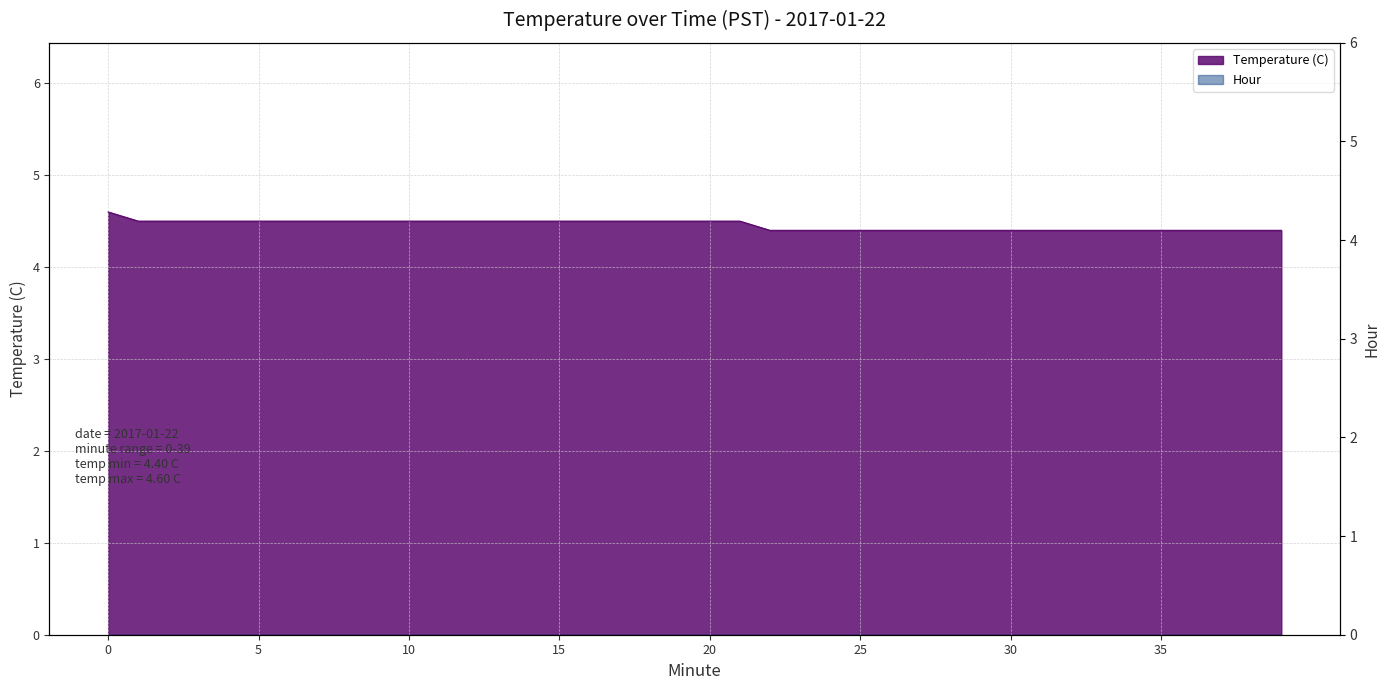

List the labels in order of value, largest first.

0, 1, 2, 3, 4, 5, 6, 7, 8, 9, 10, 11, 12, 13, 14, 15, 16, 17, 18, 19, 20, 21, 22, 23, 24, 25, 26, 27, 28, 29, 30, 31, 32, 33, 34, 35, 36, 37, 38, 39